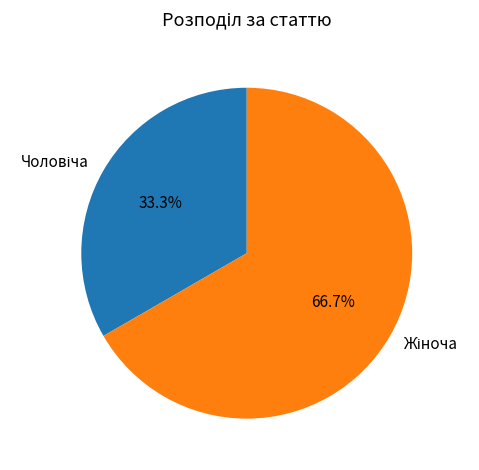

Is there a majority slice in this chart?

Yes